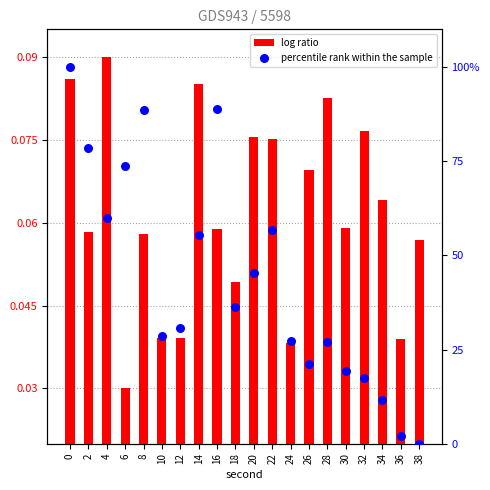

At how many categories does at least one series exceed 94?

1